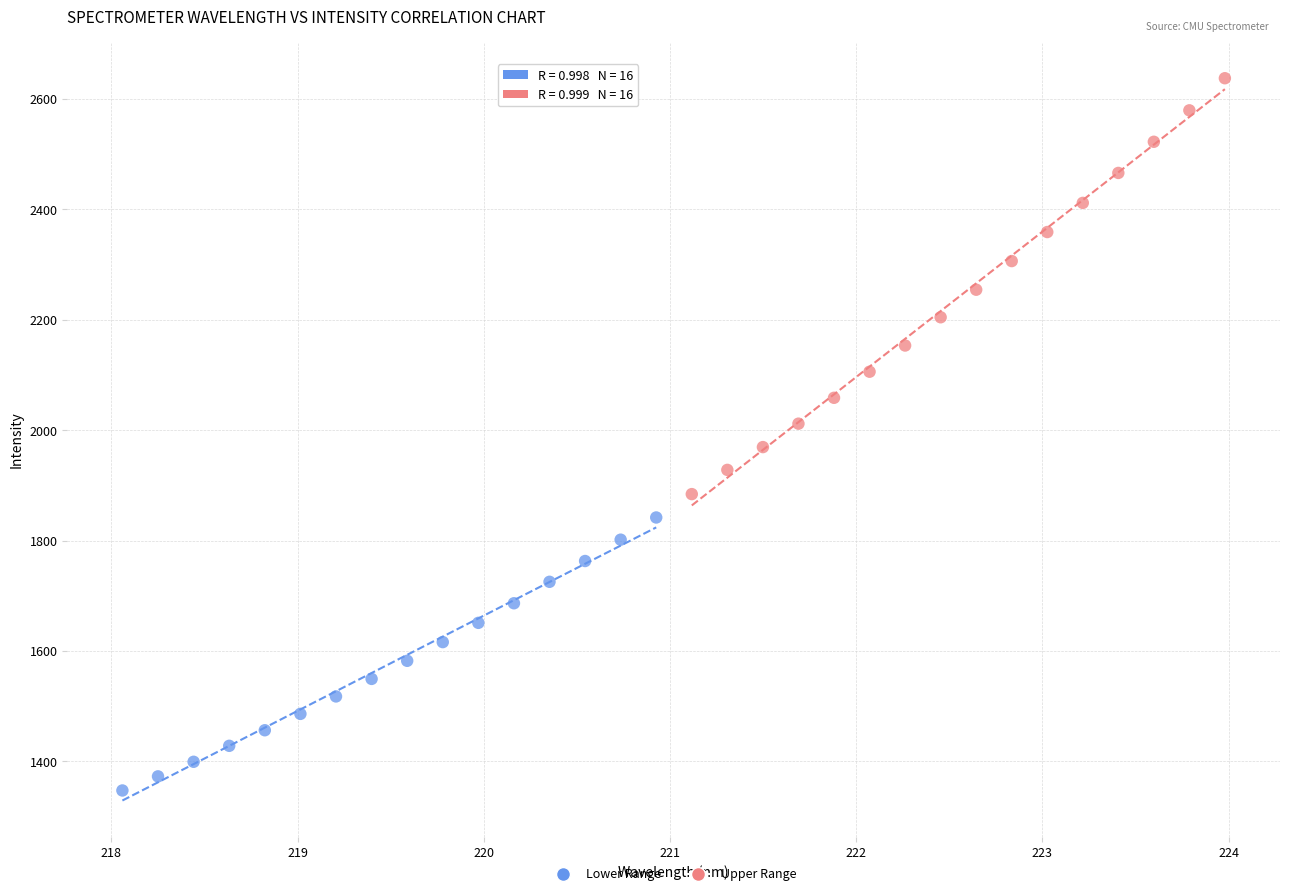

Which series reaches the maximum Y coordinate?

Upper Range